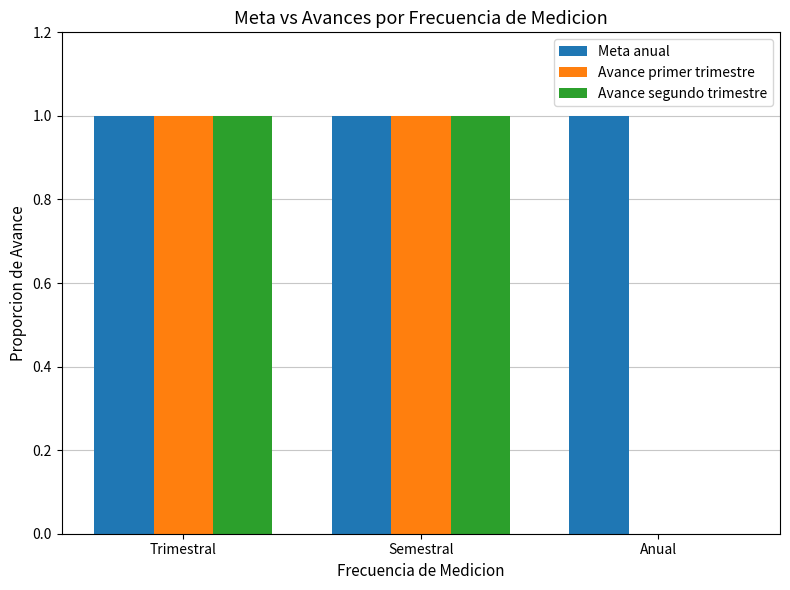

What is the sum of the Avance primer trimestre values at Semestral and Trimestral?

2